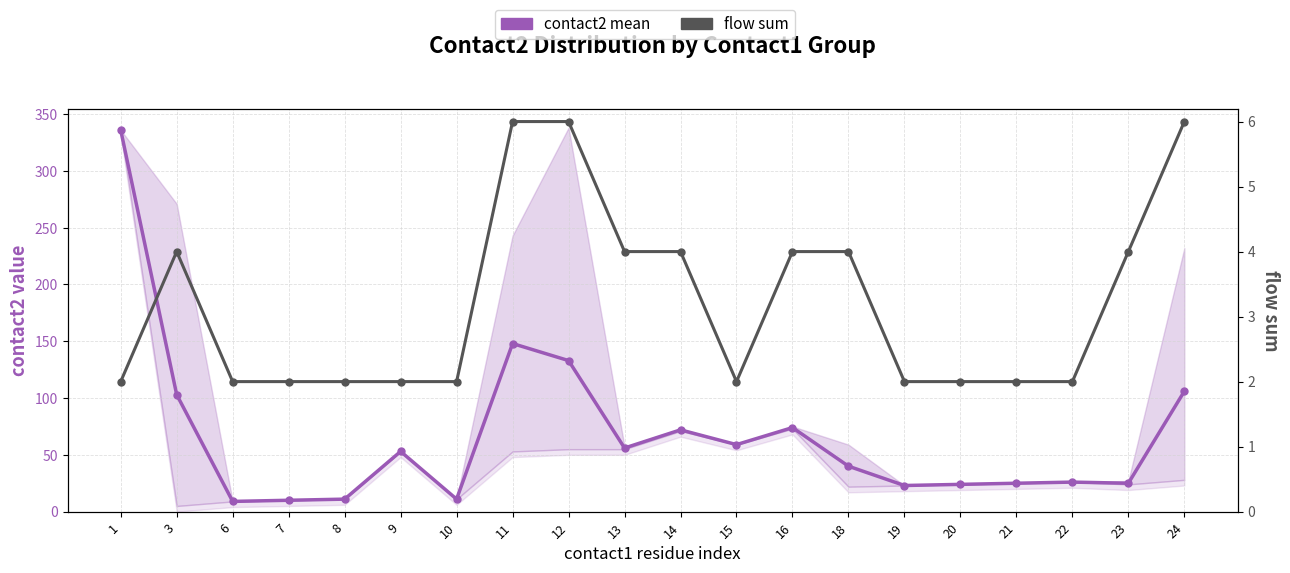

How many values in the flow sum series exceed 2?

9